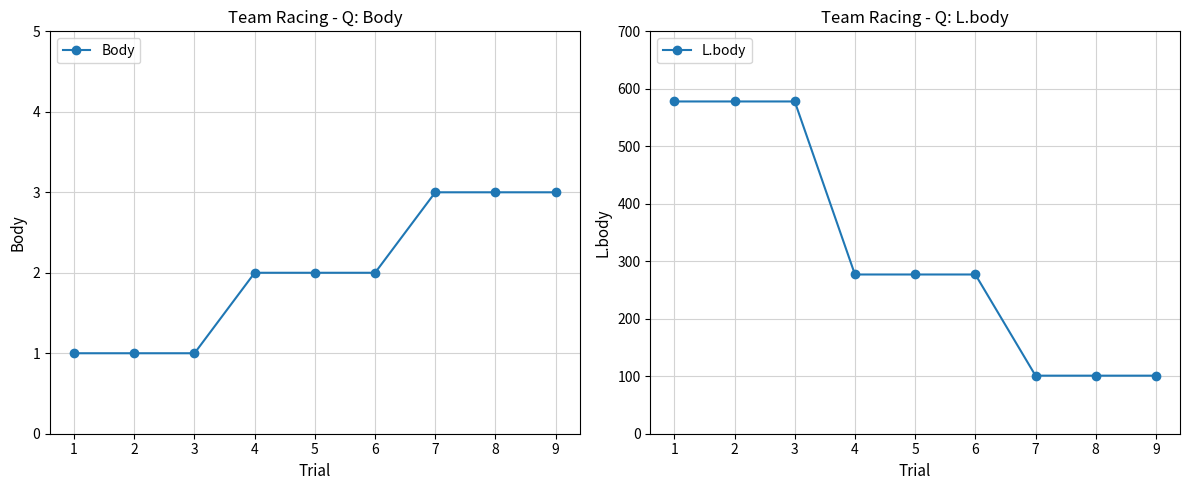

How many distinct data groups are displayed?

2